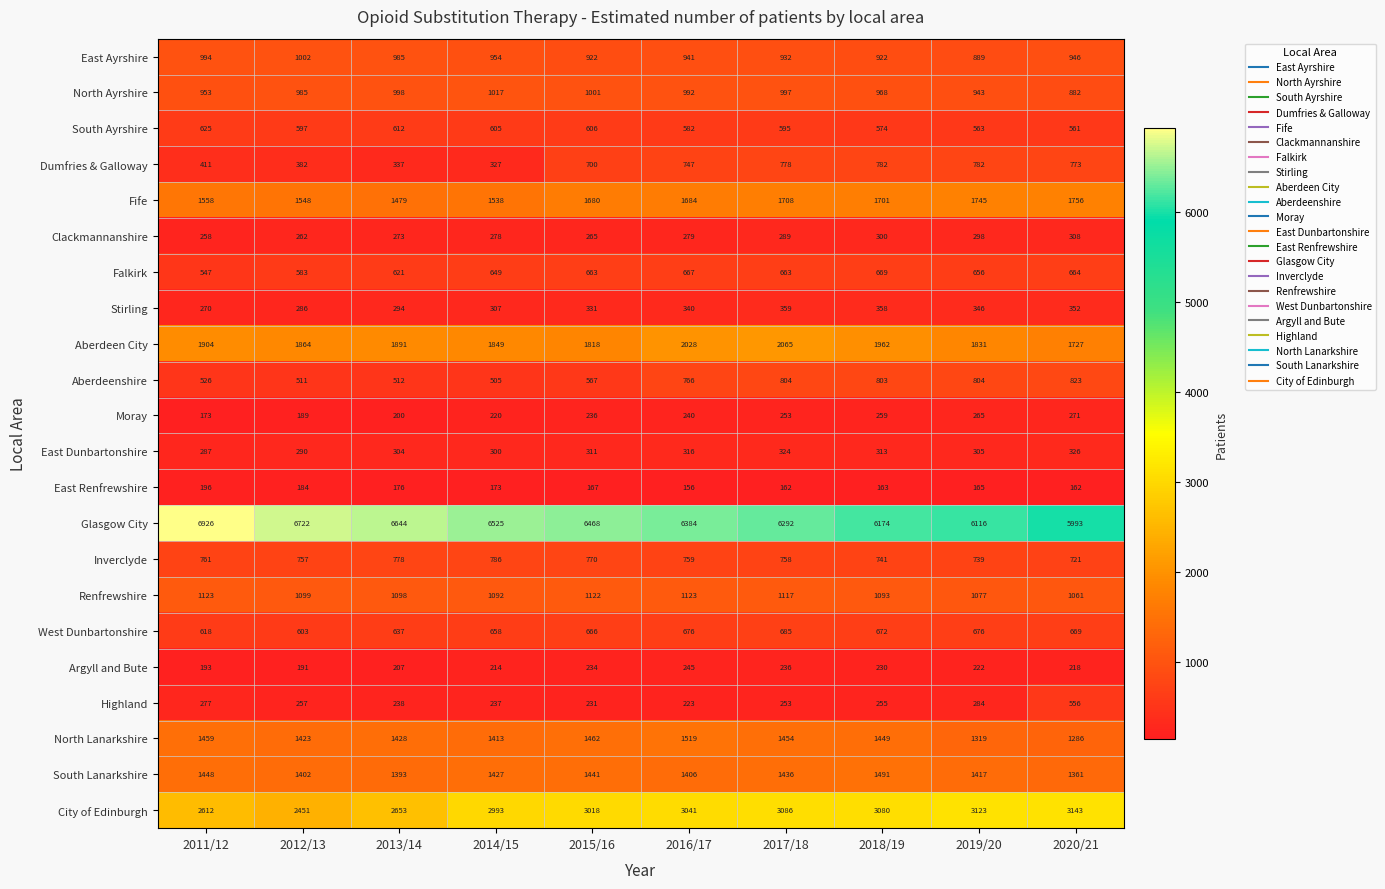

What is the highest value of the North Ayrshire series?

1017